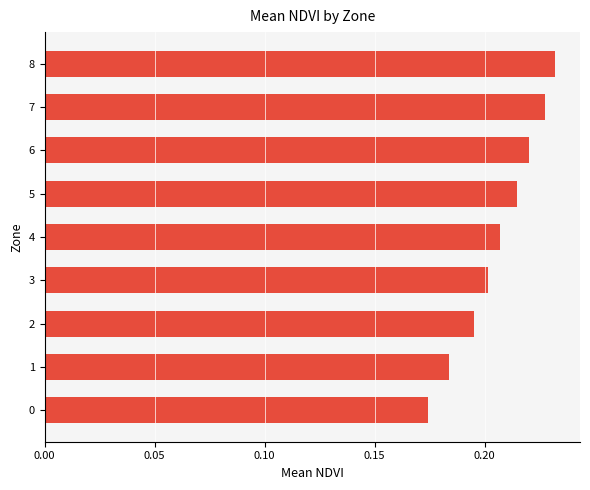

What is the difference between the maximum and minimum values?

0.1